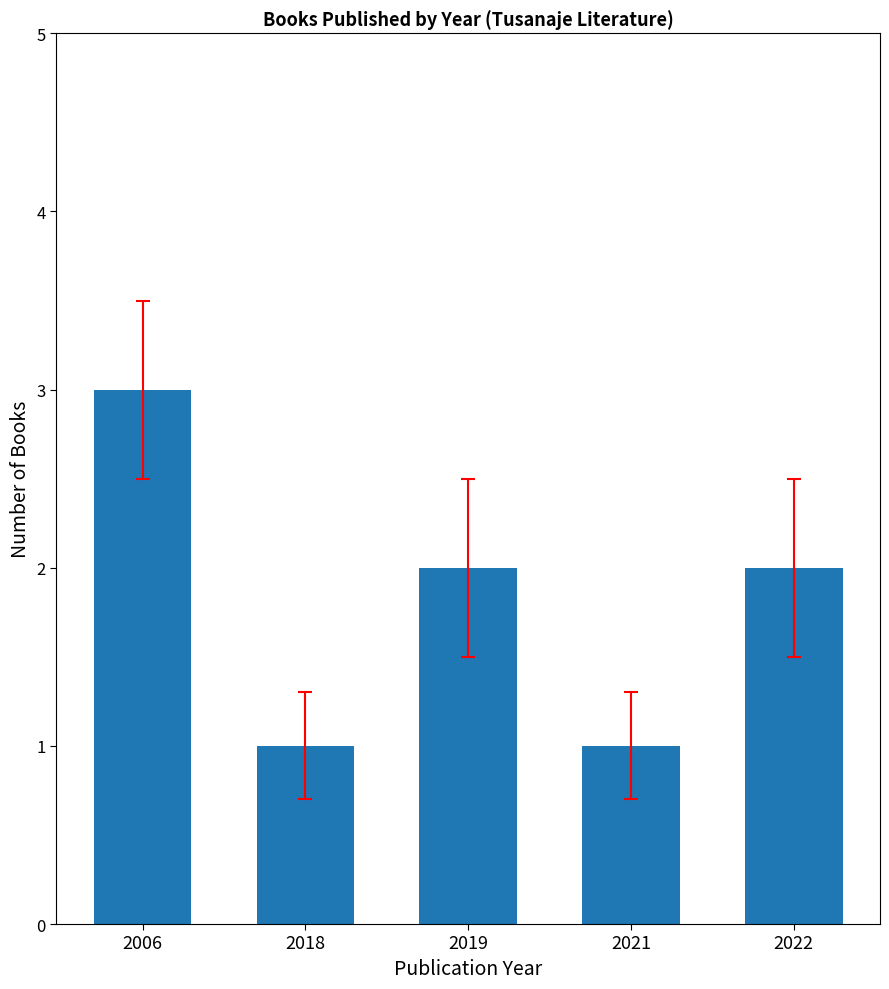

What is the greatest value displayed?

3